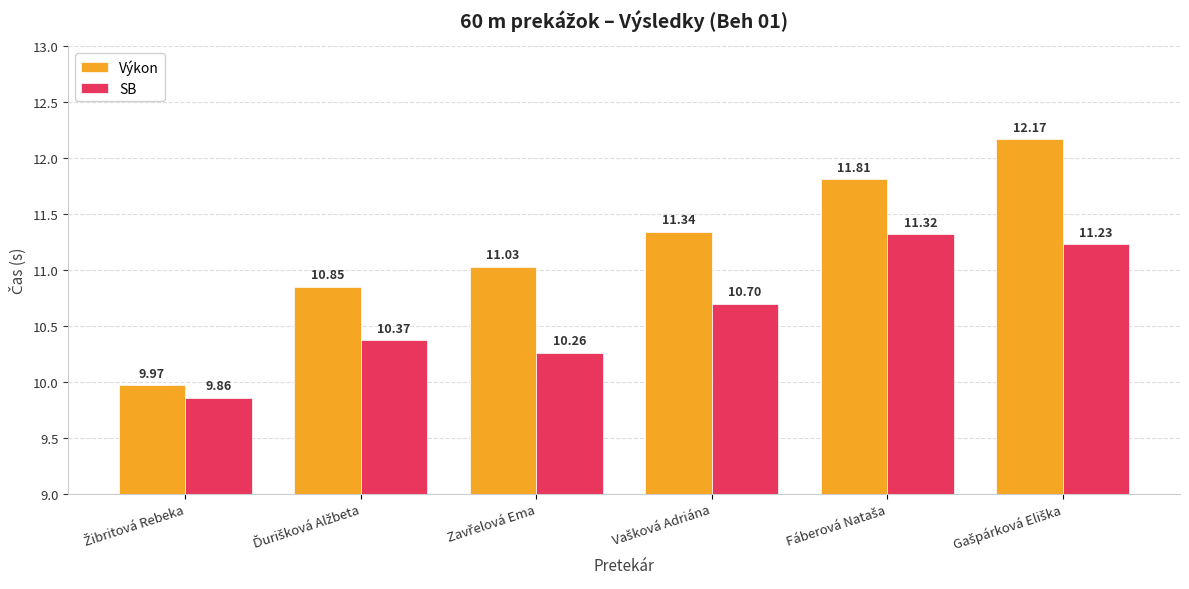

Which series has the widest spread of values?

Výkon